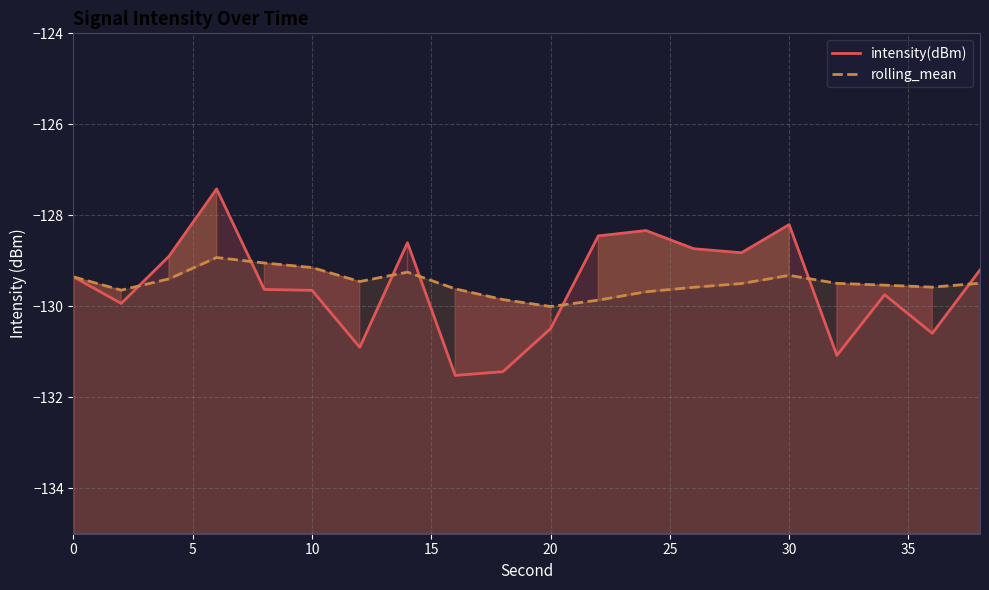

After their last crossing, which series has the higher values: intensity(dBm) or rolling_mean?

intensity(dBm)